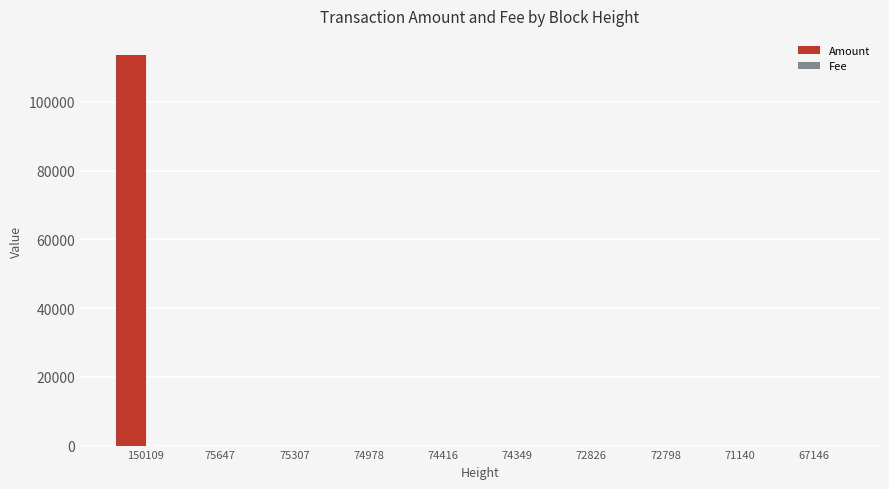

Which label corresponds to the largest value in the chart?

150109